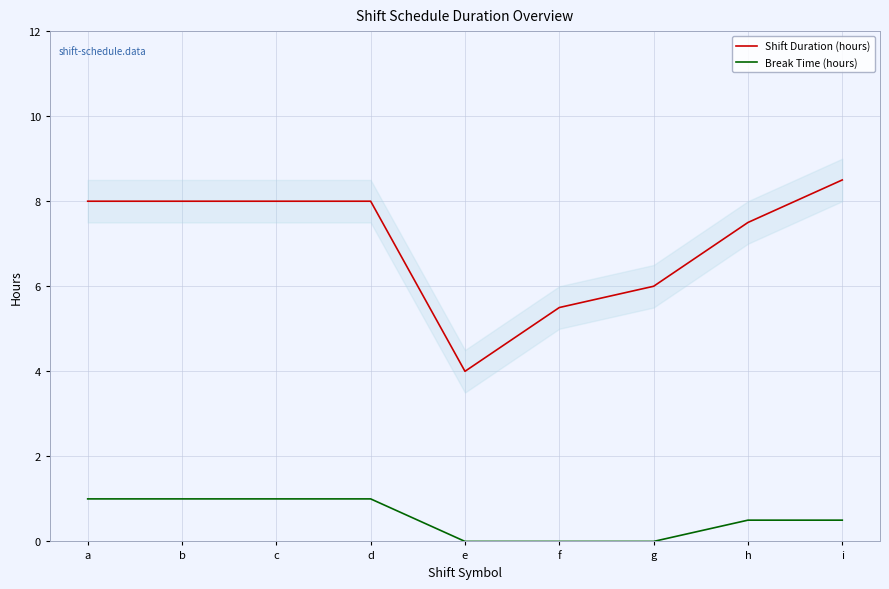

Does the chart have visible grid lines?

Yes